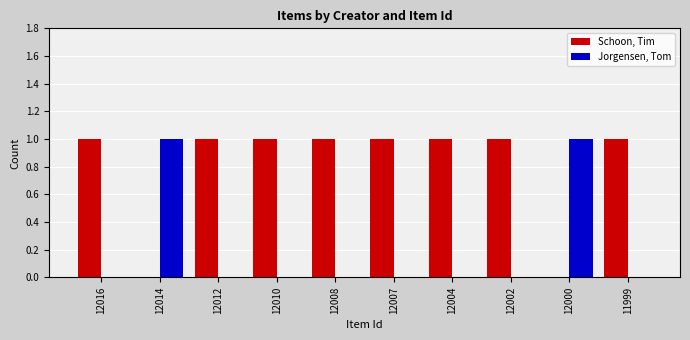

The Jorgensen, Tom series shows 1 at 12002. True or false?

False